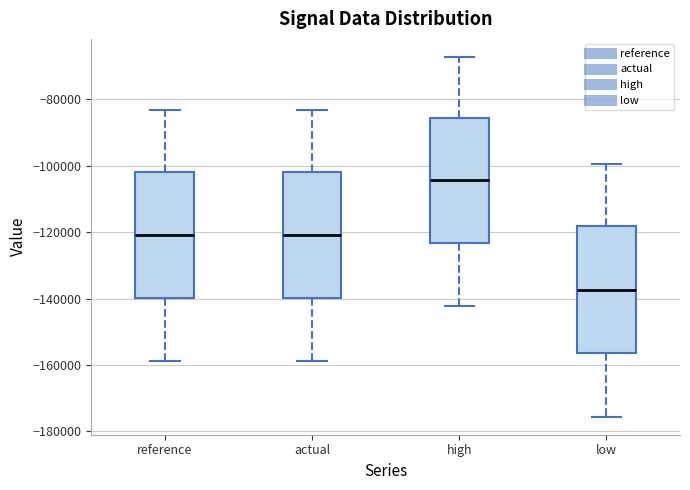

Which box has the lowest median line?

low